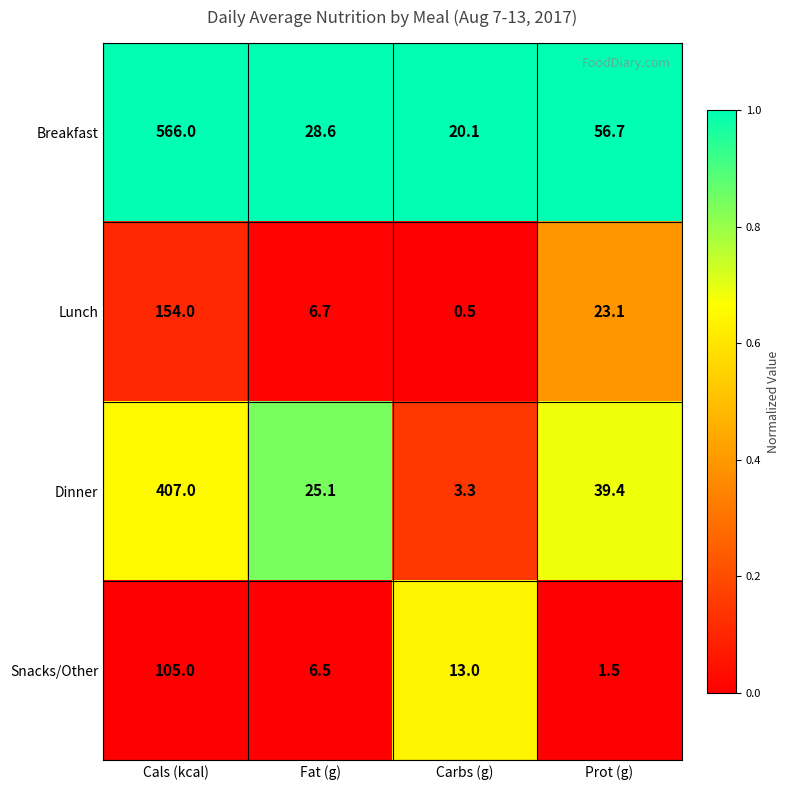

Reading right to left, what are all the values shown in this chart?

Breakfast: Prot (g)=56.7	Carbs (g)=20.1	Fat (g)=28.6	Cals (kcal)=566.0
Lunch: Prot (g)=23.1	Carbs (g)=0.5	Fat (g)=6.7	Cals (kcal)=154.0
Dinner: Prot (g)=39.4	Carbs (g)=3.3	Fat (g)=25.1	Cals (kcal)=407.0
Snacks/Other: Prot (g)=1.5	Carbs (g)=13.0	Fat (g)=6.5	Cals (kcal)=105.0